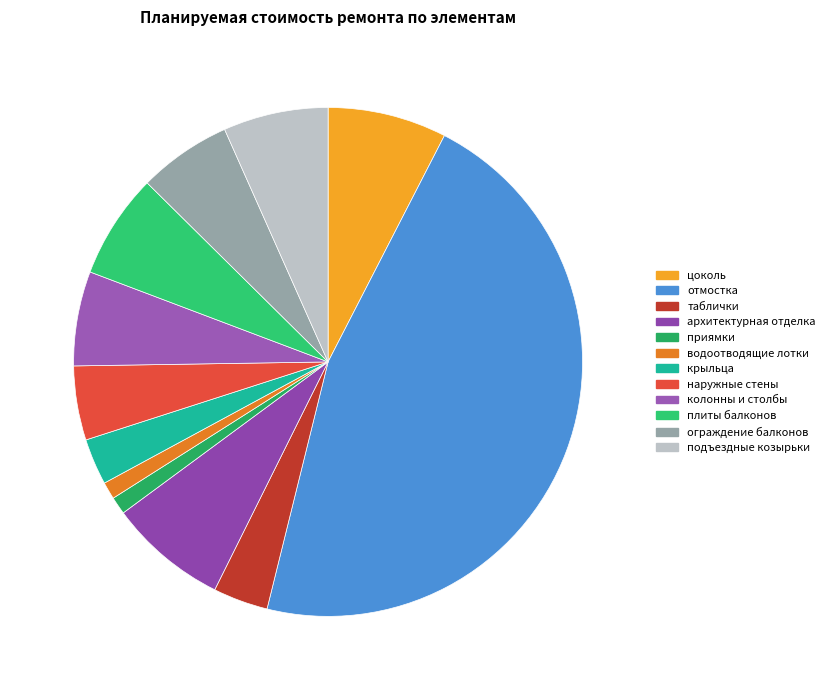

Combined, what portion of the pie is крыльца and ограждение балконов?

8.9%